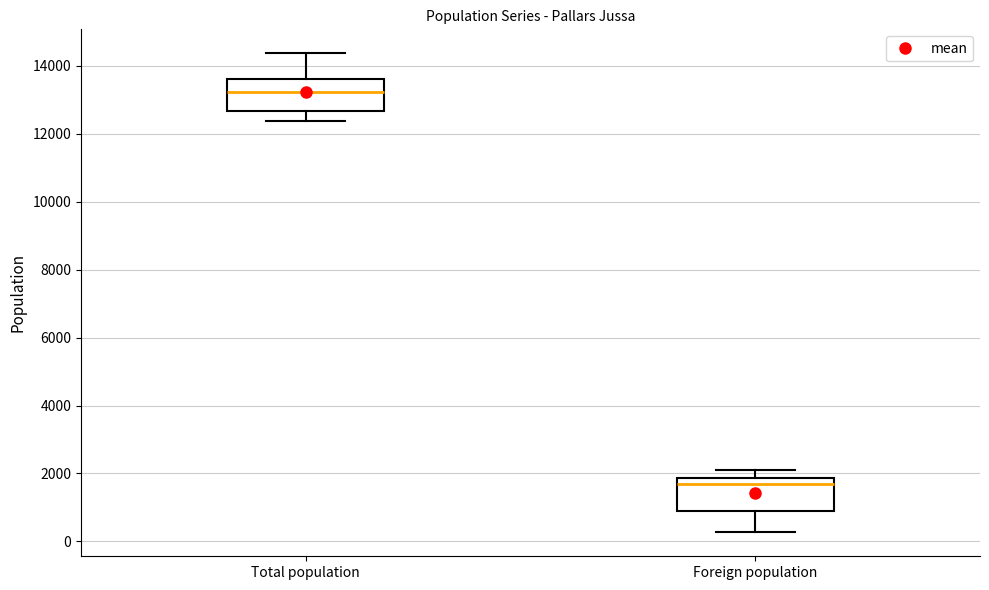

Where does the lower whisker of the box for Total population end on the y-axis? The values are not printed on the chart, so give them approximately, as read against the axis.

12400